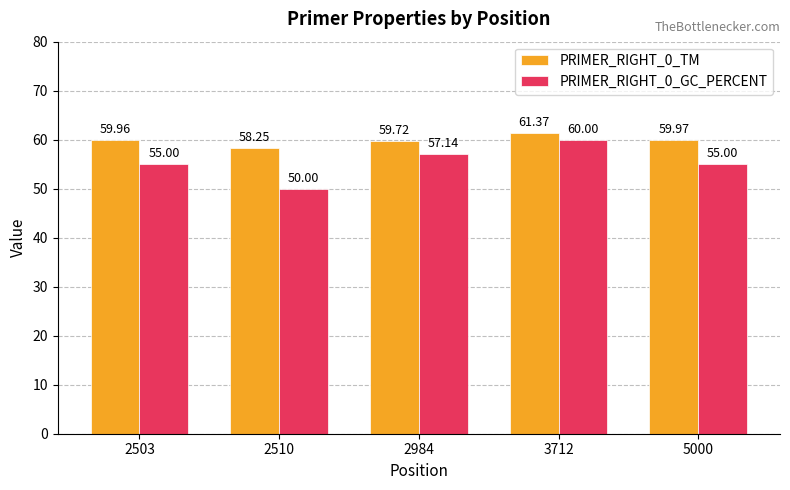

What is the approximate value of PRIMER_RIGHT_0_GC_PERCENT at 3712?

60.0